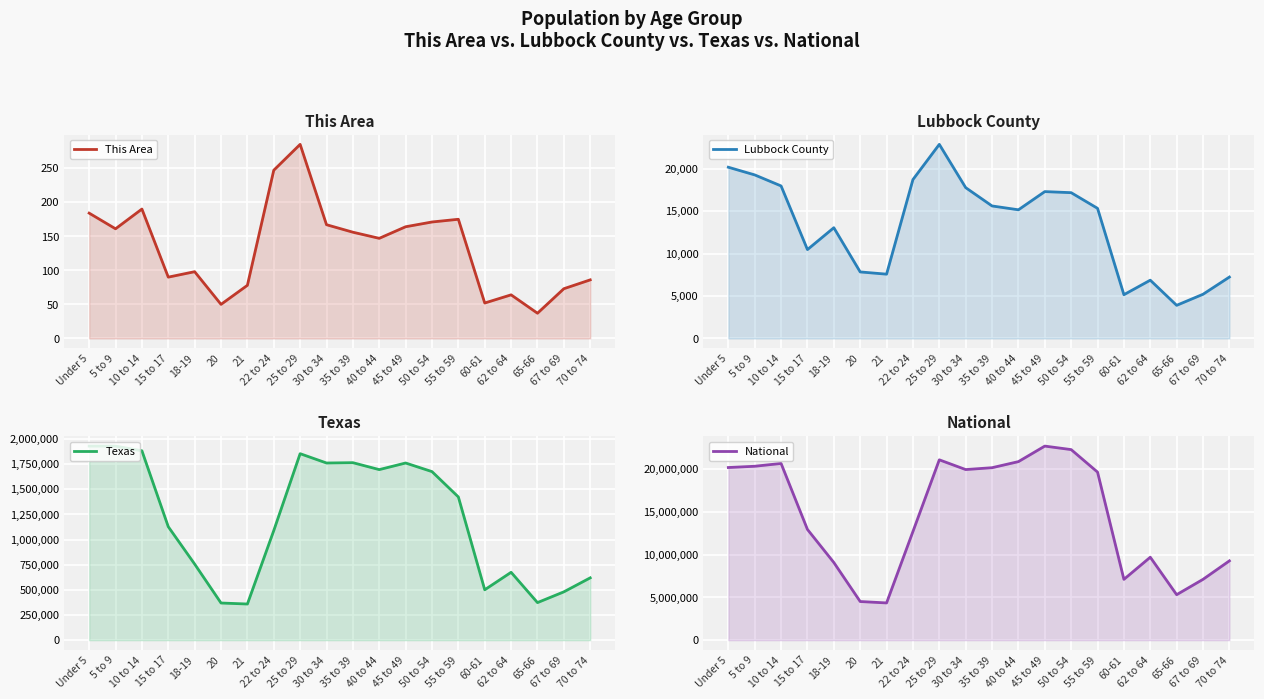

Rank the categories by National value from highest to lowest.

45 to 49, 50 to 54, 25 to 29, 40 to 44, 10 to 14, 5 to 9, Under 5, 35 to 39, 30 to 34, 55 to 59, 15 to 17, 22 to 24, 62 to 64, 70 to 74, 18-19, 67 to 69, 60-61, 65-66, 20, 21